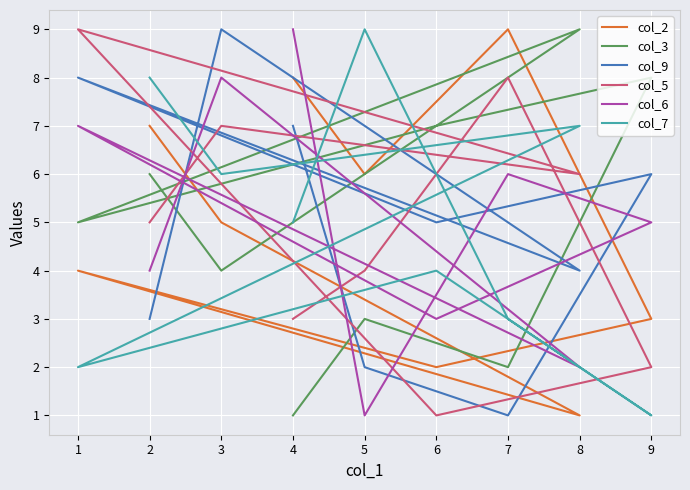

How many interior local peaks does the col_6 series have?

3